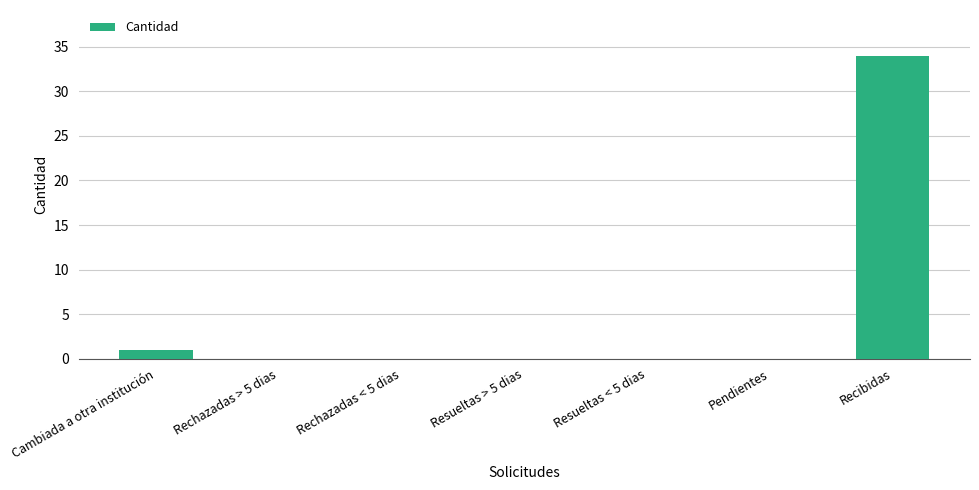

What is the sum of the values at Recibidas and Rechazadas < 5 dias?

34